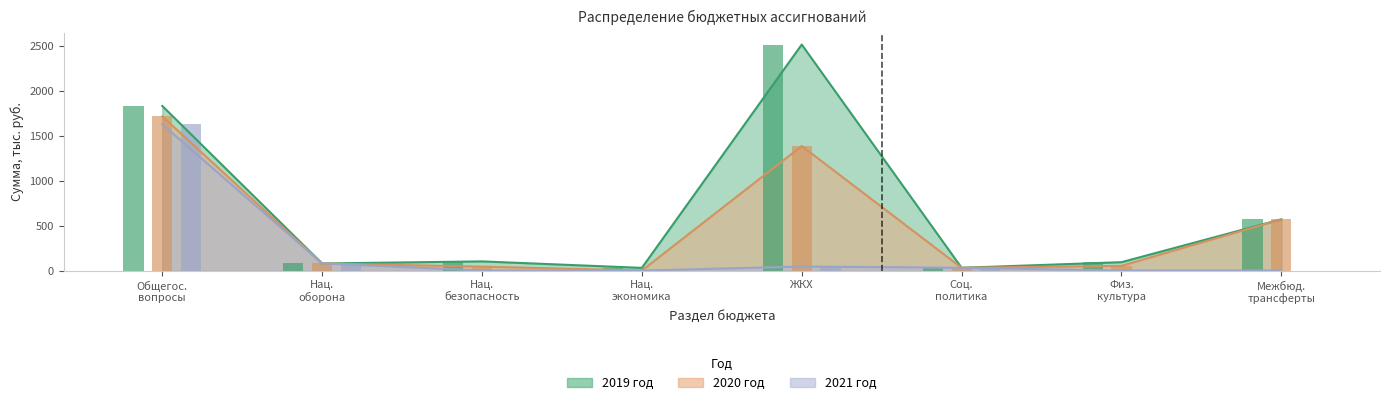

What is the label of the 2nd bar from the right?

Физ. культура